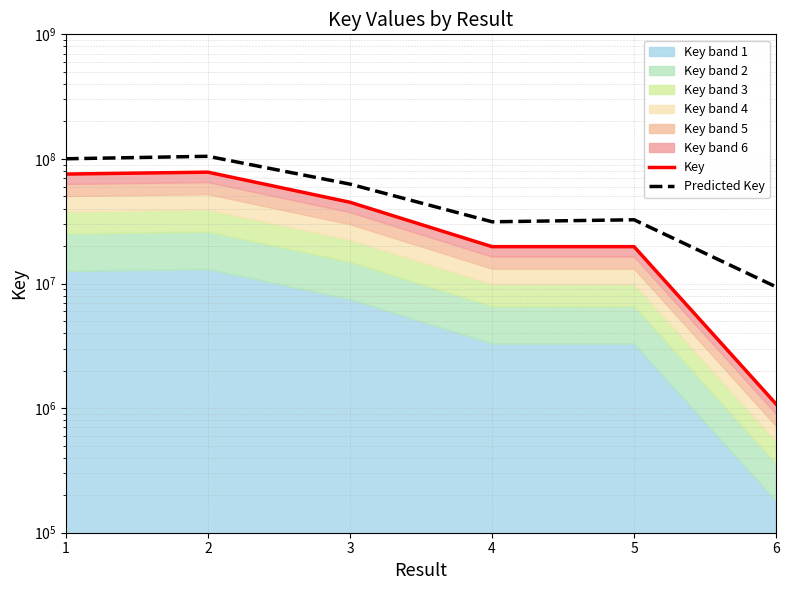

How many interior local peaks does the Predicted Key series have?

2